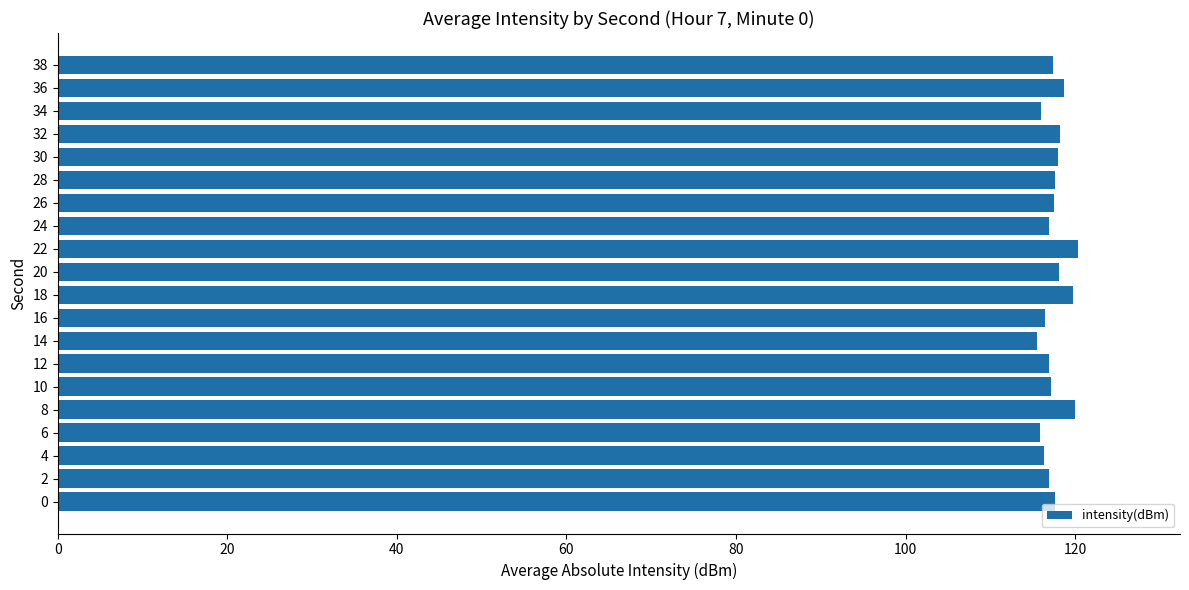

Approximately how many times larger is the value at 10 compared to 16?

1.0